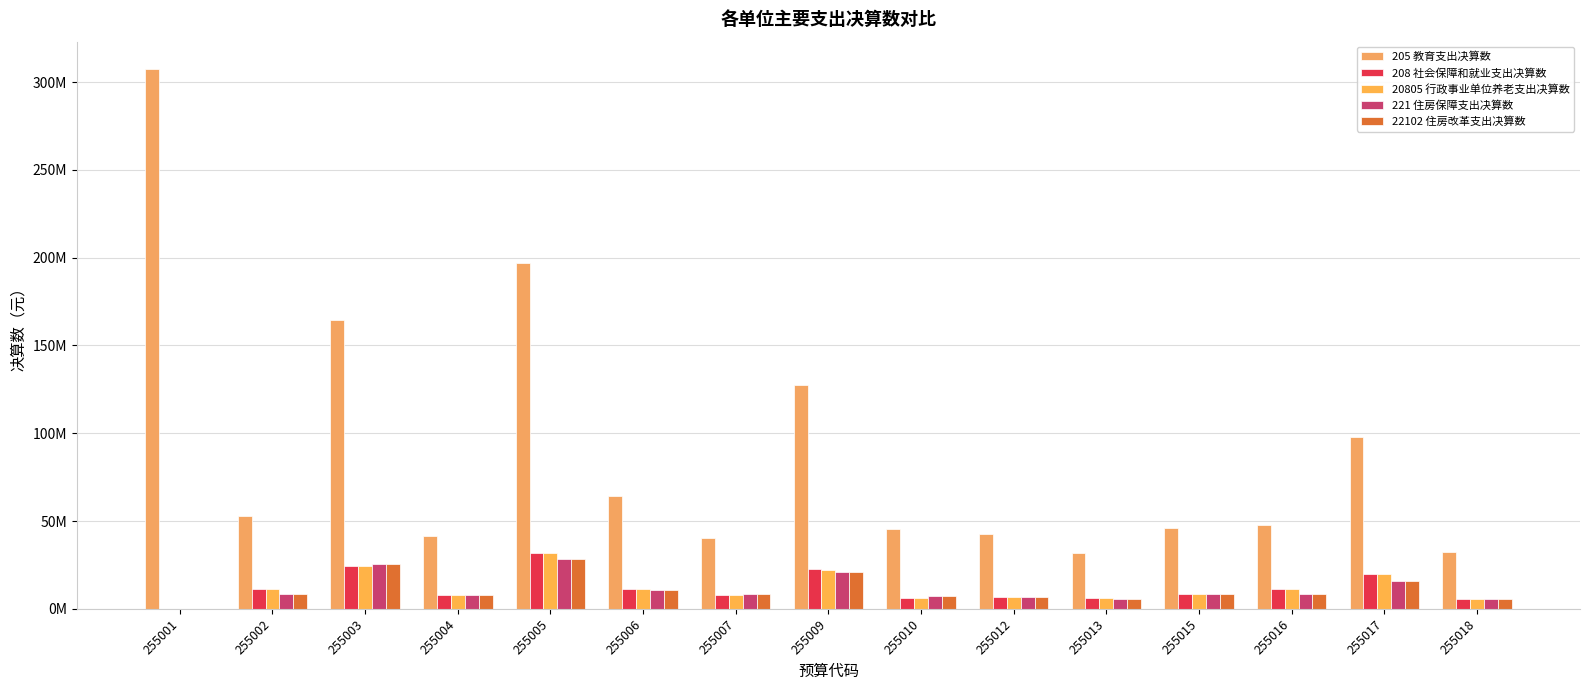

Which series changed the most between 255006 and 255013?

205 教育支出决算数